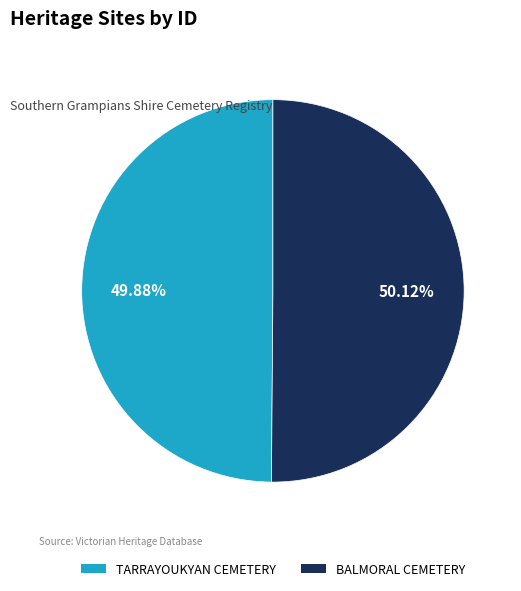

True or false: TARRAYOUKYAN CEMETERY accounts for 50% of the total.

True